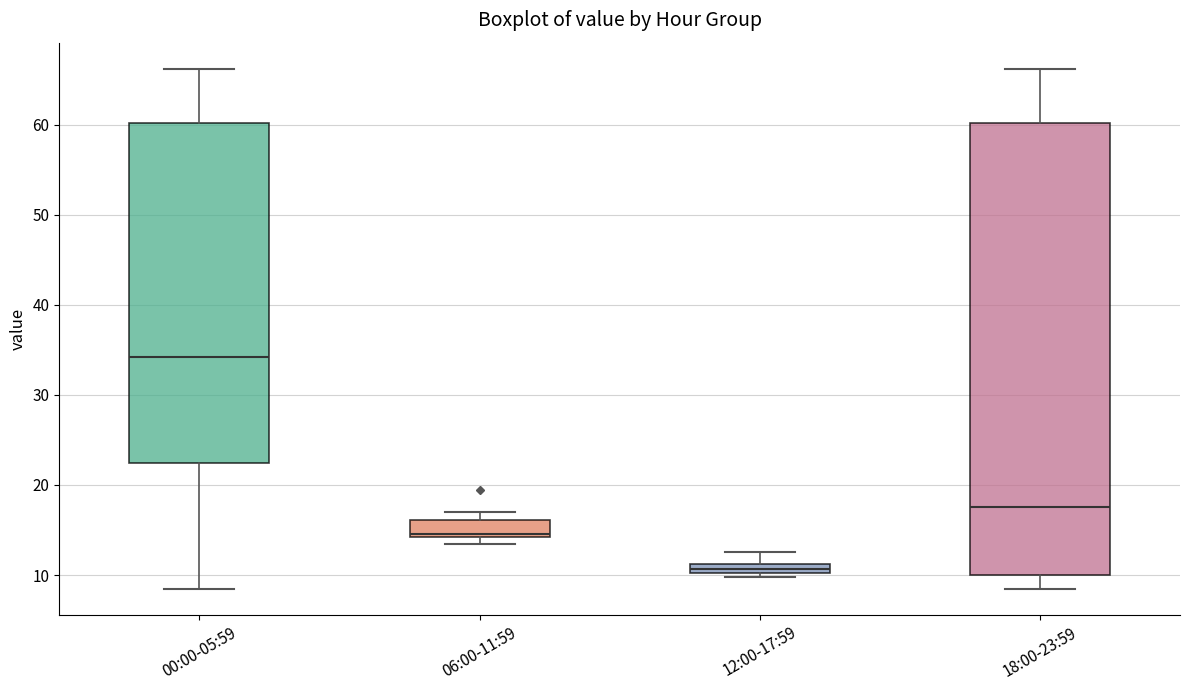

Where is the upper edge of the box for 18:00-23:59 on the y-axis? The values are not printed on the chart, so give them approximately, as read against the axis.

60